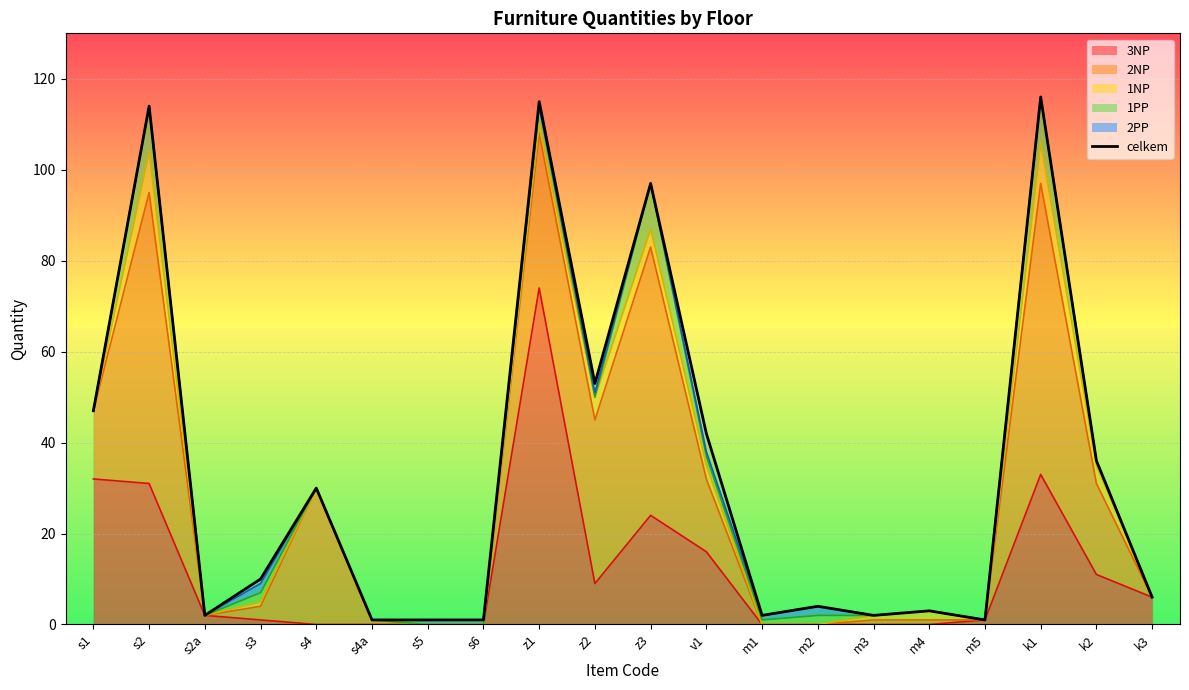

Reading left to right, list all the values displayed in this chart.

s1=47	s2=114	s2a=2	s3=10	s4=30	s4a=1	s5=1	s6=1	z1=115	z2=53	z3=97	v1=42	m1=2	m2=4	m3=2	m4=3	m5=1	k1=116	k2=36	k3=6